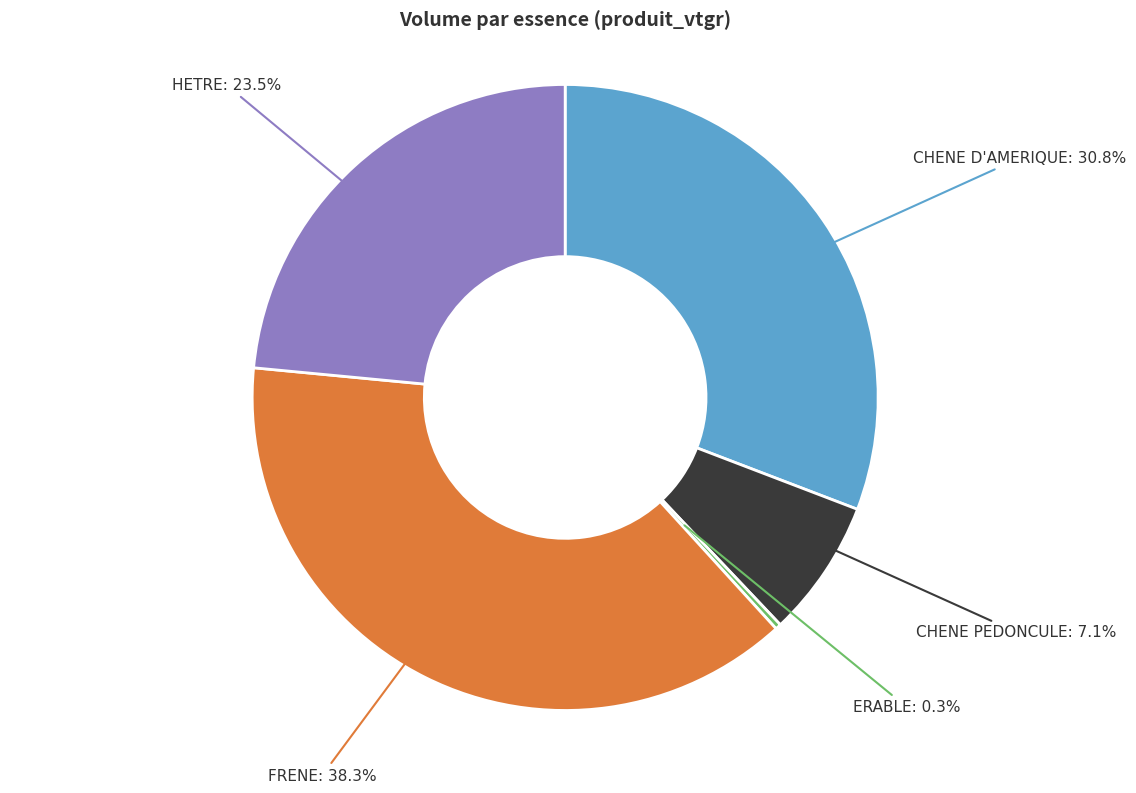

The CHENE PEDONCULE slice represents 16% of the pie. True or false?

False